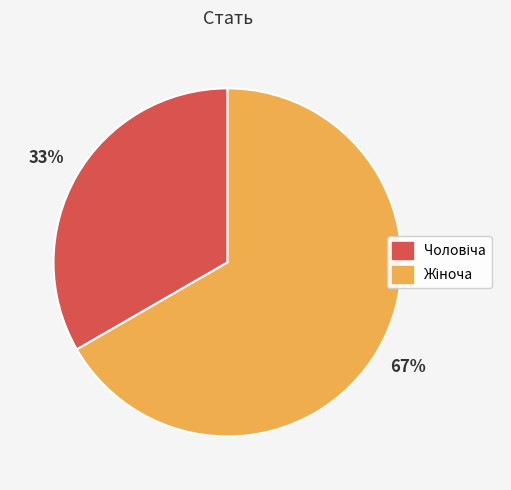

To the nearest percent, what is the average slice percentage?

50%